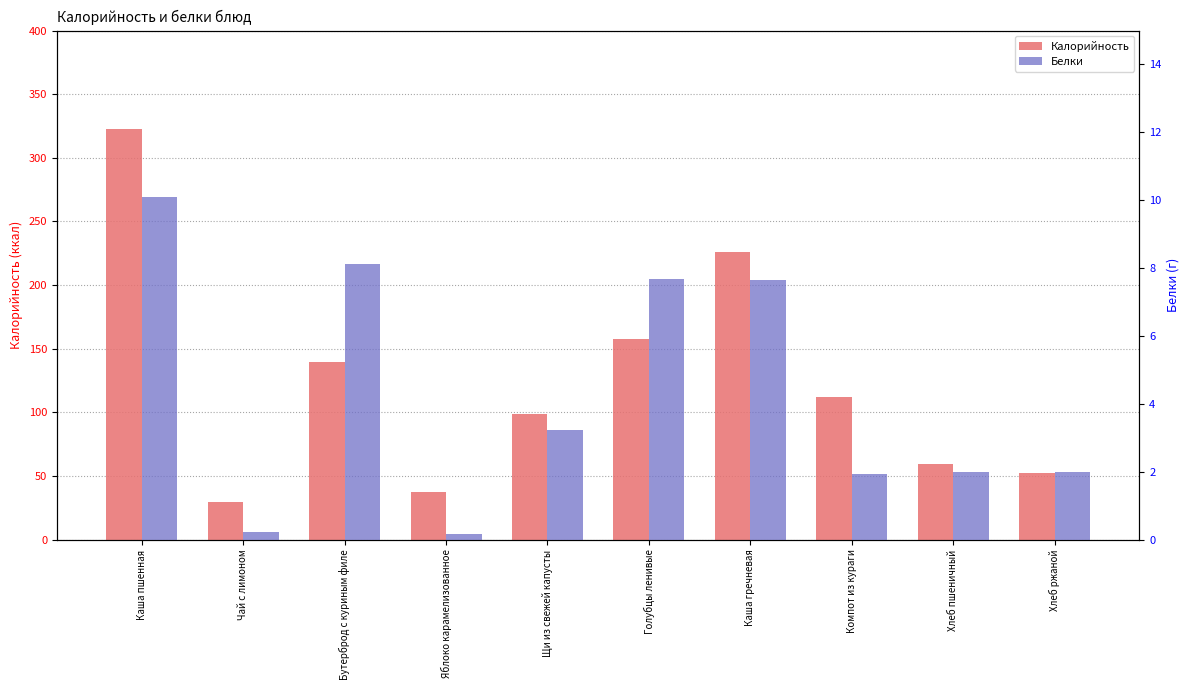

Which label corresponds to the largest value in the chart?

Каша пшенная